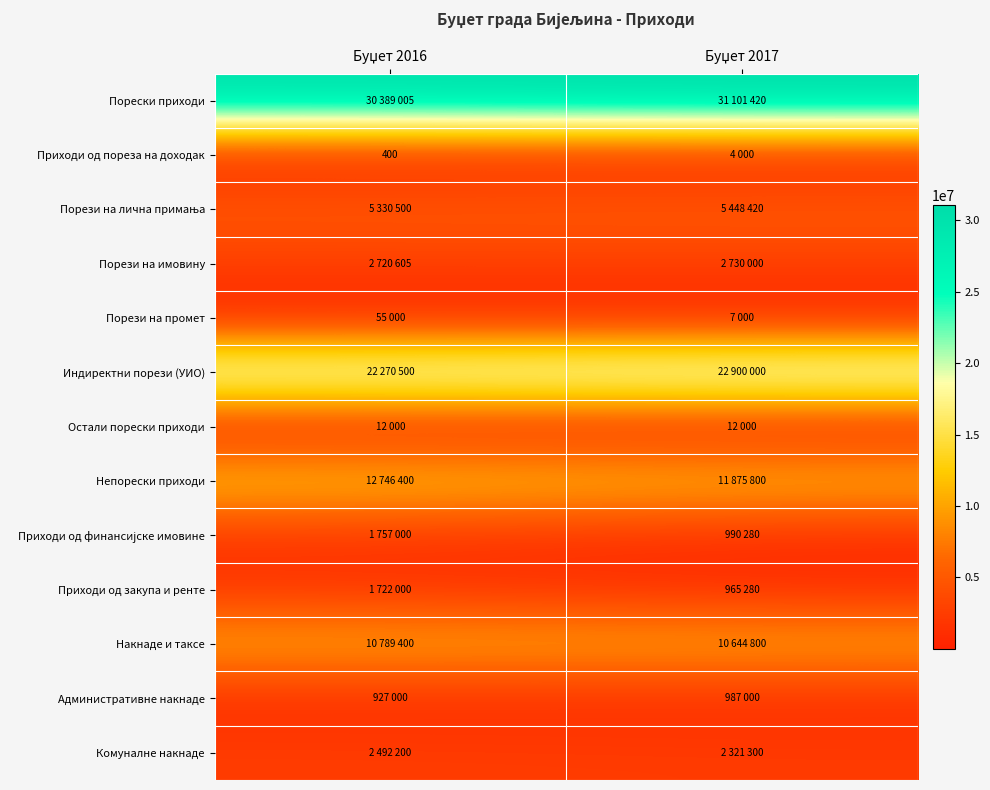

What value does the Непорески приходи series have at Буџет 2016, to the nearest 100?

12746400